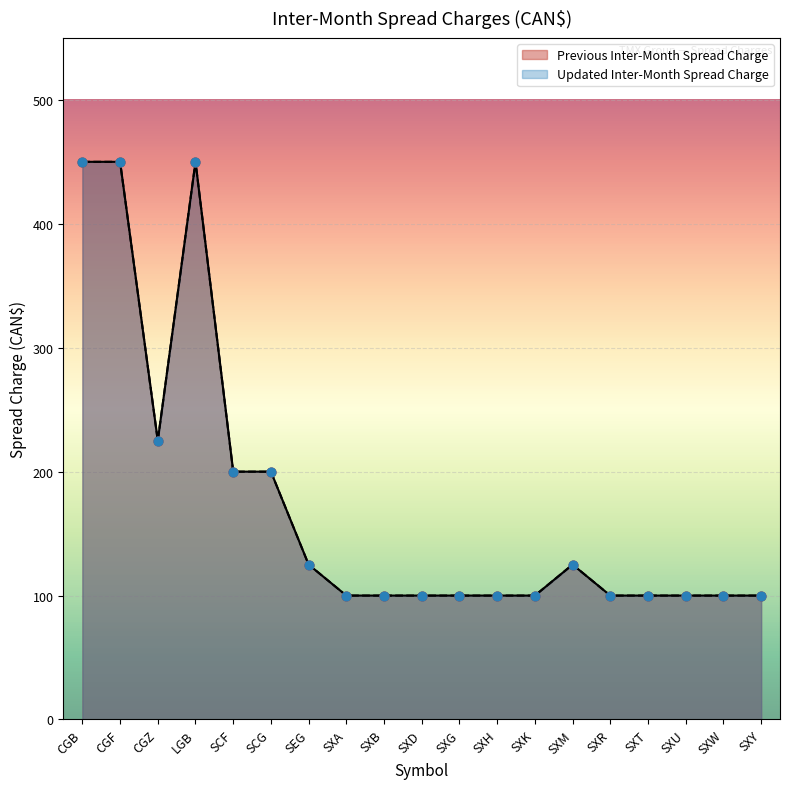

At how many categories does at least one series exceed 291?

3